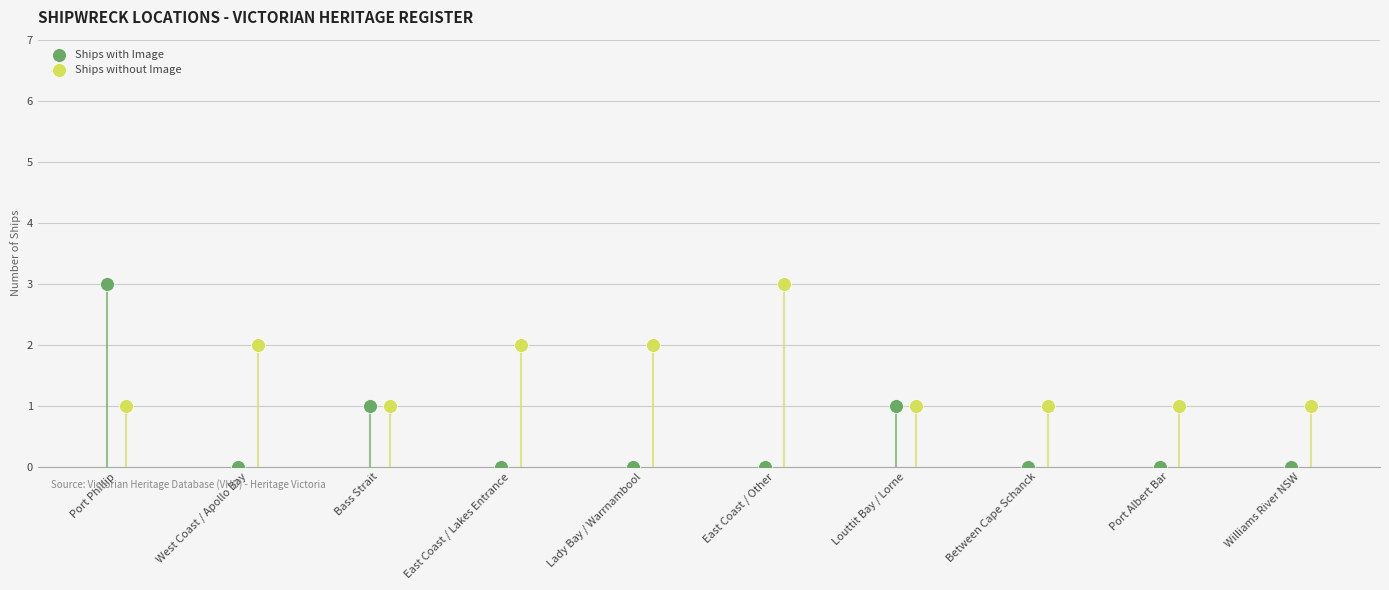

Which series has the largest total across all categories?

Ships without Image